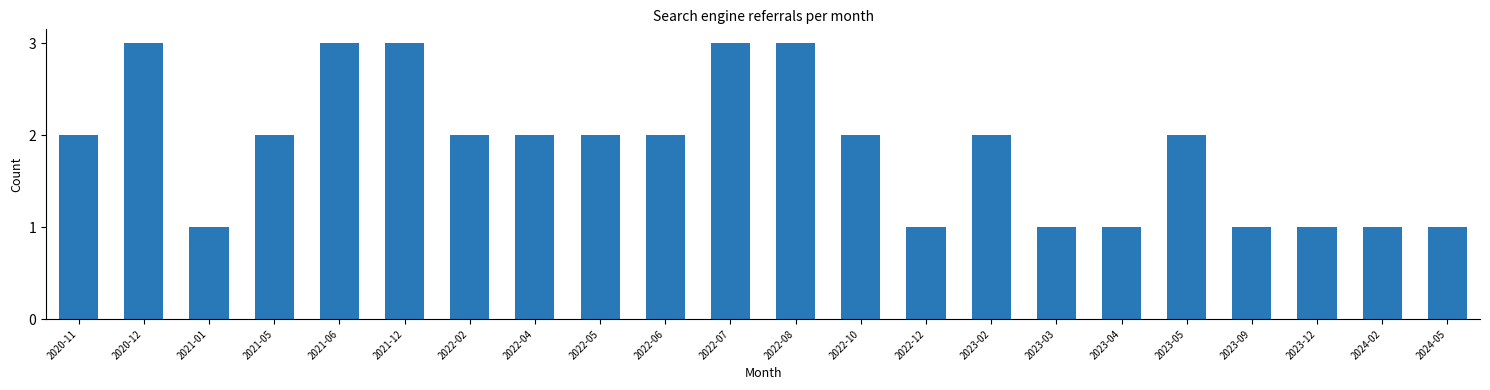

What is the minimum value shown in the chart?

1